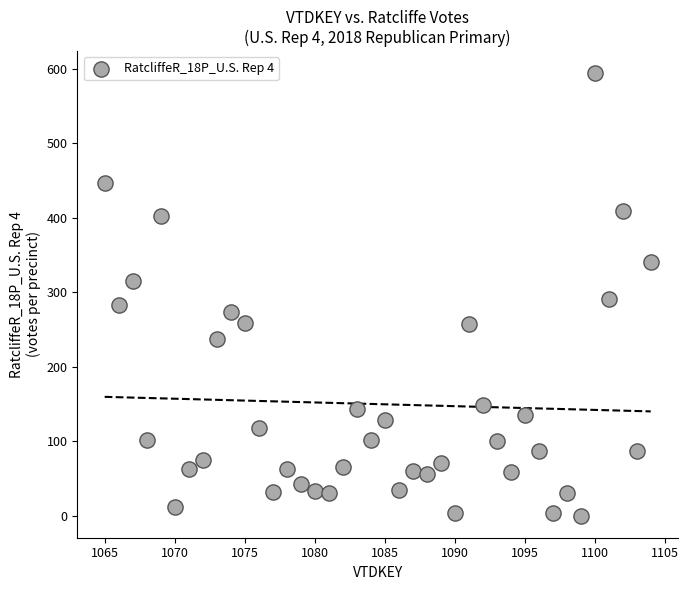

What is the range of X values (max minus min)?

39